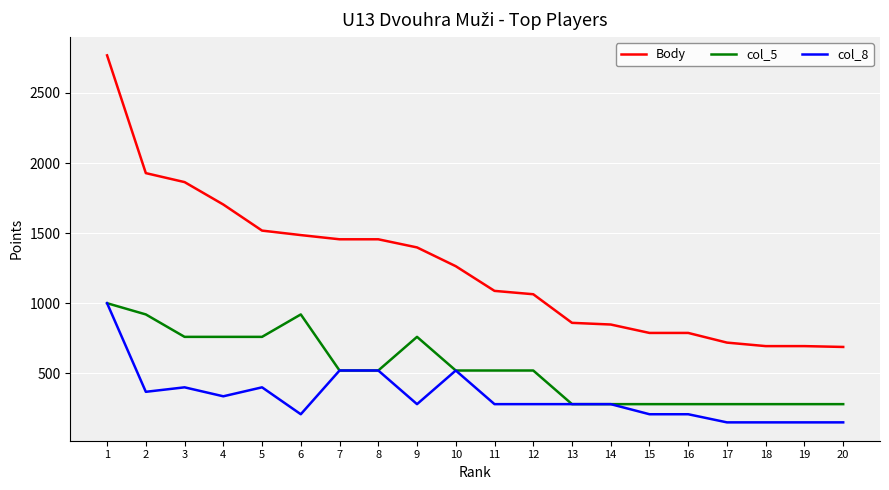

What is the spread (max minus min) of values at 8?

936